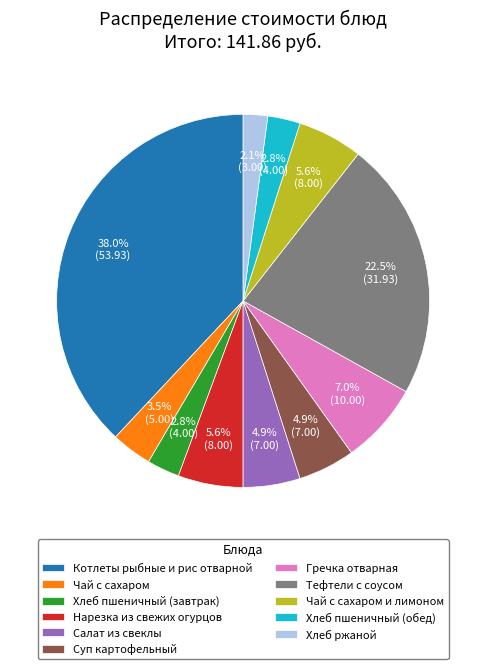

Is there a majority slice in this chart?

No